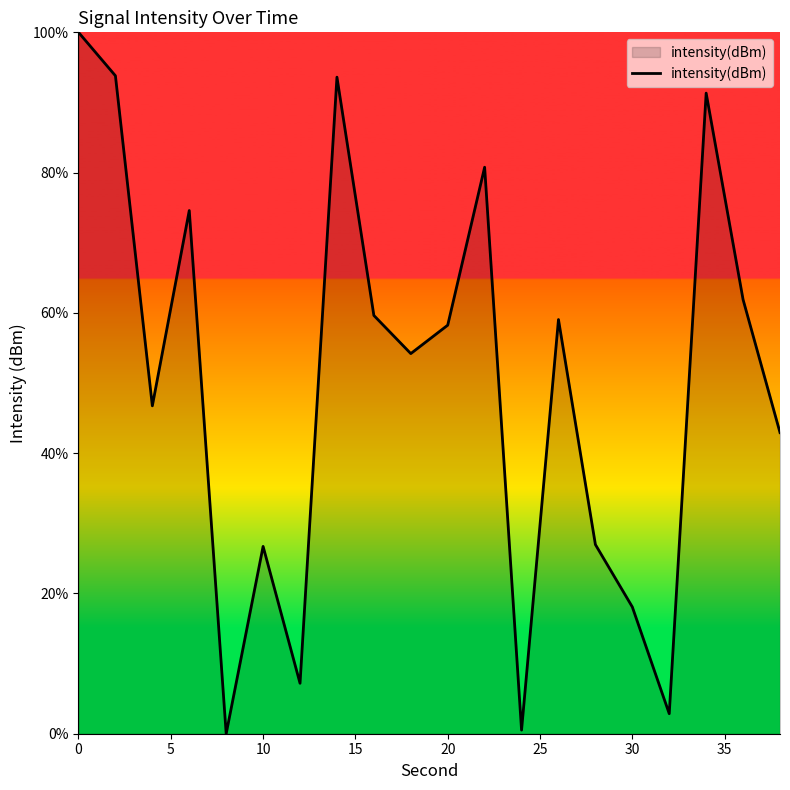

What is the maximum value shown in the chart?

100.0